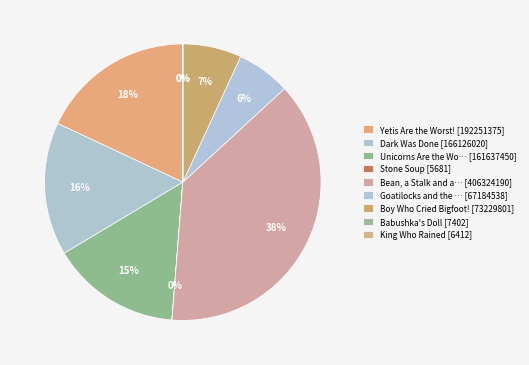

How many segments does this pie chart have?

9